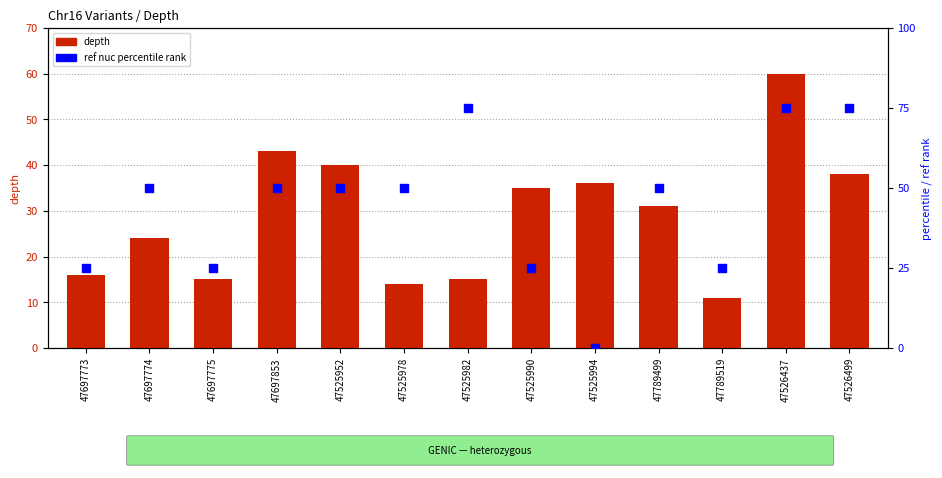

Is the value of depth at 47525982 greater than the value of ref nuc rank at 47789499?

No